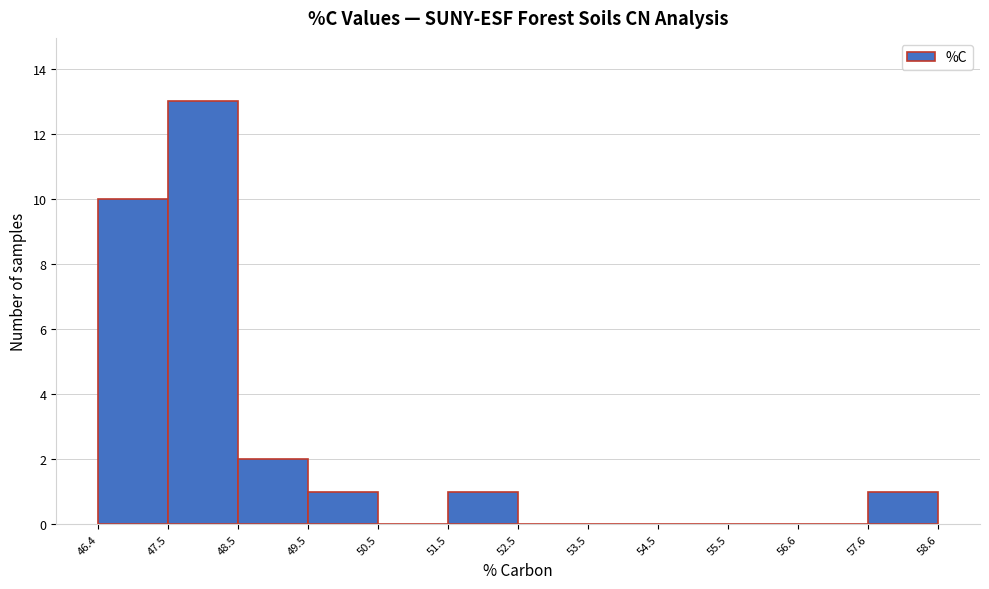

Over which range of the x-axis is the bar tallest?

47.5 to 48.5